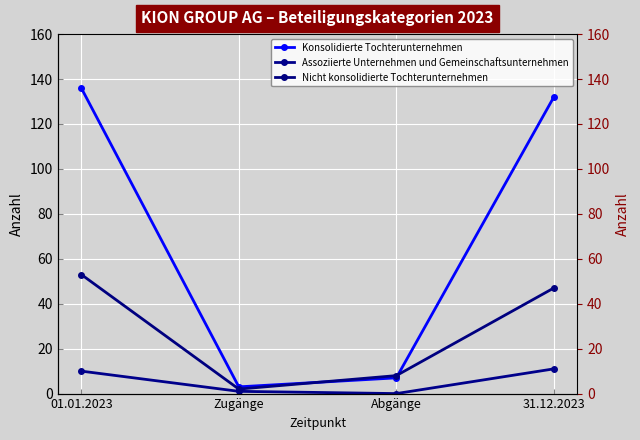

Reading left to right, transcribe all the data shown in this chart.

Konsolidierte Tochterunternehmen: 01.01.2023=136	Zugänge=3	Abgänge=7	31.12.2023=132
Assoziierte Unternehmen und Gemeinschaftsunternehmen: 01.01.2023=10	Zugänge=1	Abgänge=0	31.12.2023=11
Nicht konsolidierte Tochterunternehmen: 01.01.2023=53	Zugänge=2	Abgänge=8	31.12.2023=47